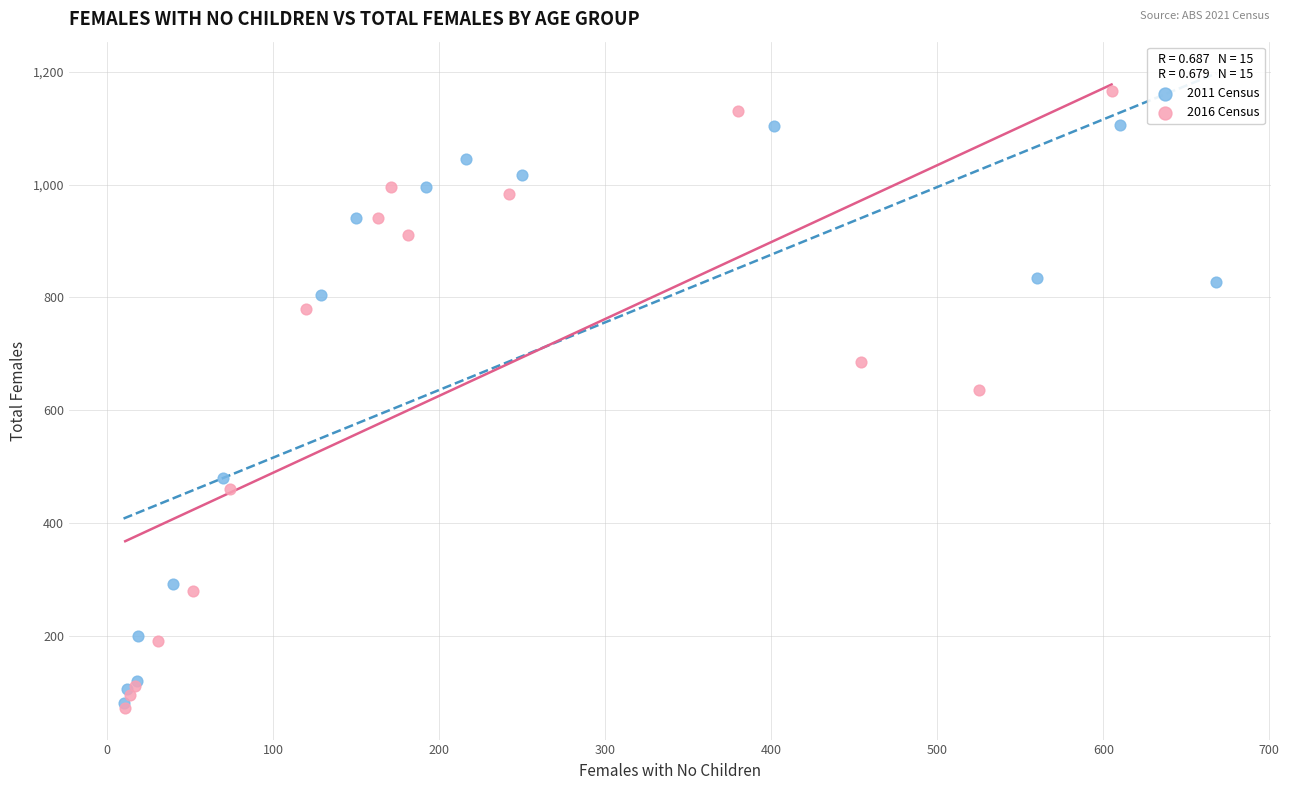

Which series has the widest spread of Y values?

2016 Census